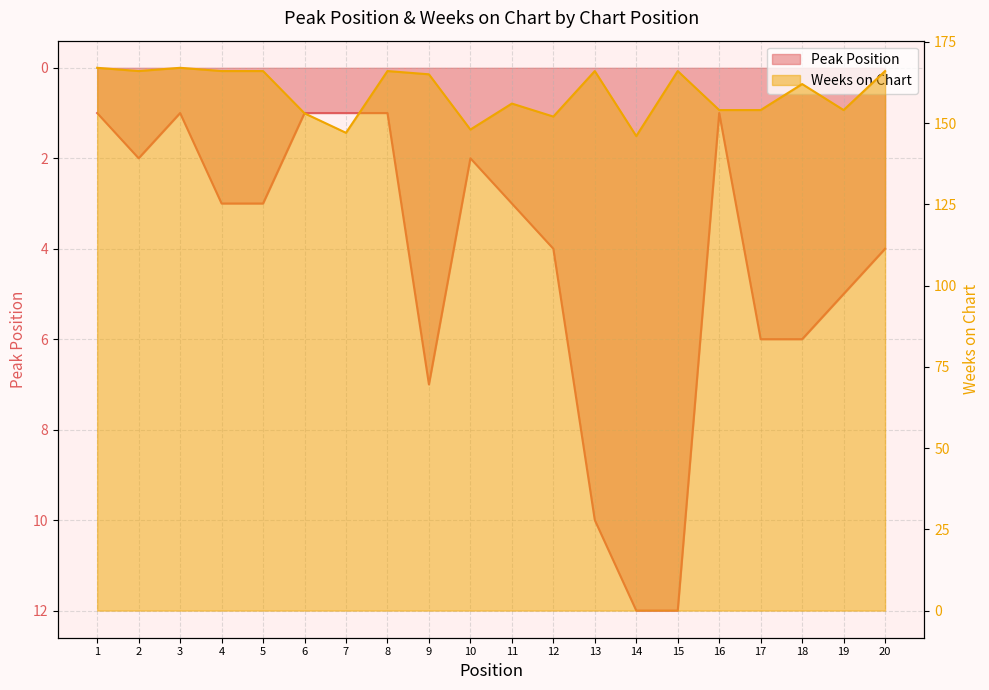

How many lines are shown in the chart?

2